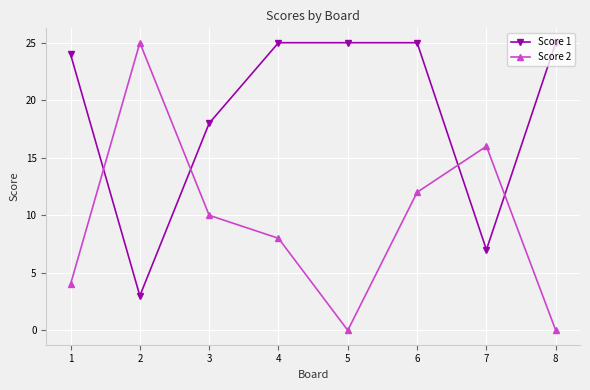

The value of Score 2 at 5 is -11. True or false?

False